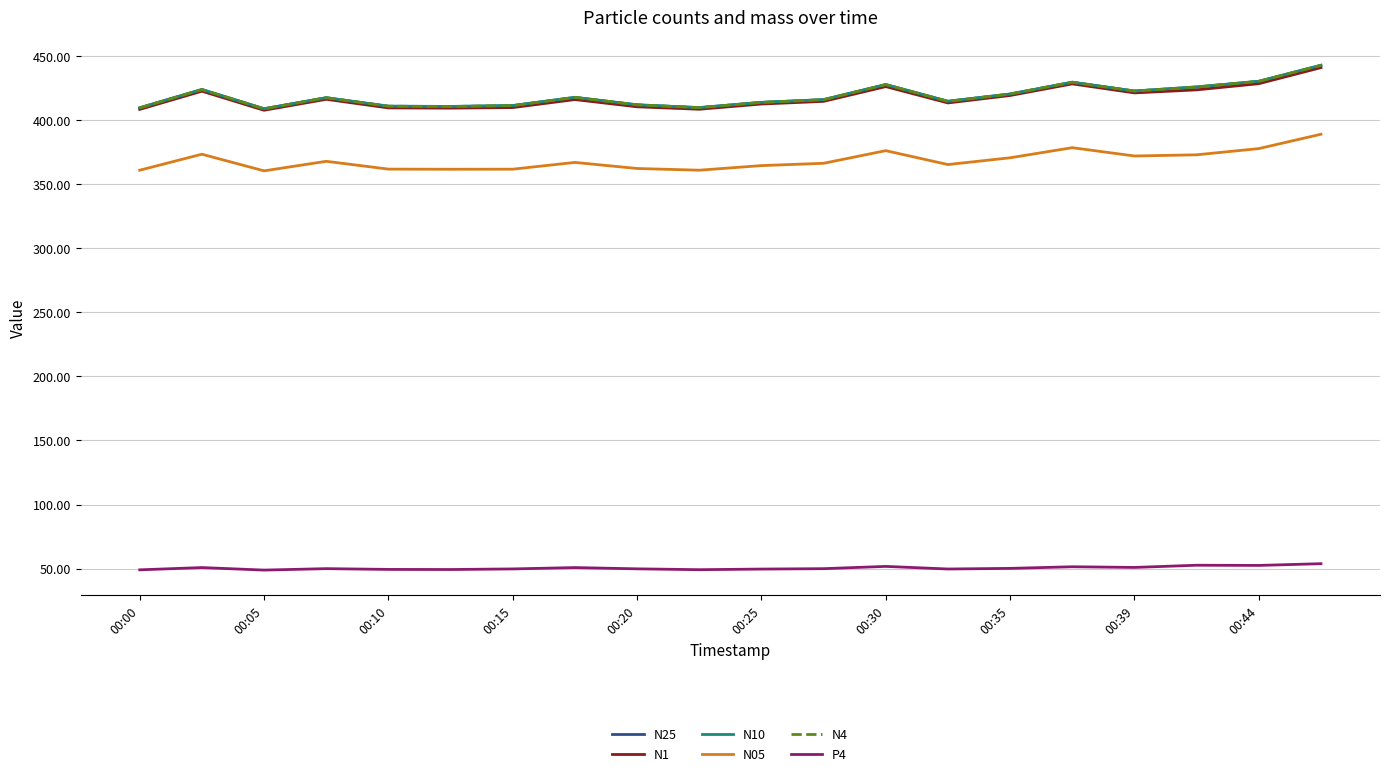

True or false: P4 and N4 cross at least once.

False